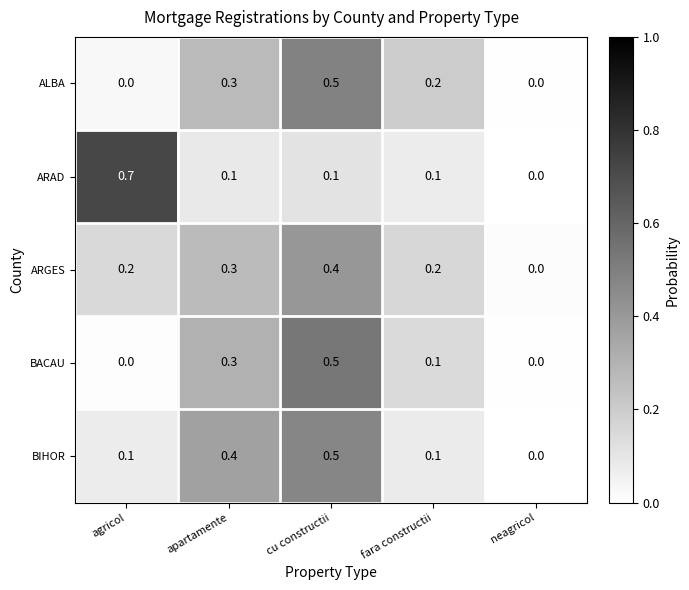

What is the maximum value shown in the chart?

0.7